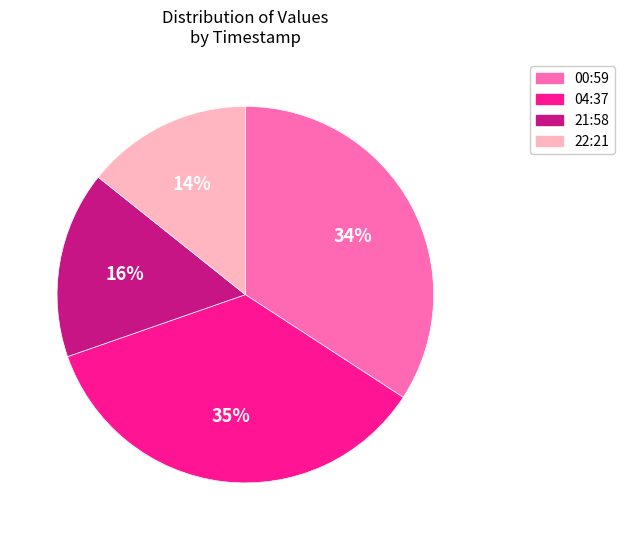

To the nearest percent, what is the difference between the largest and smallest slice percentages?

21%